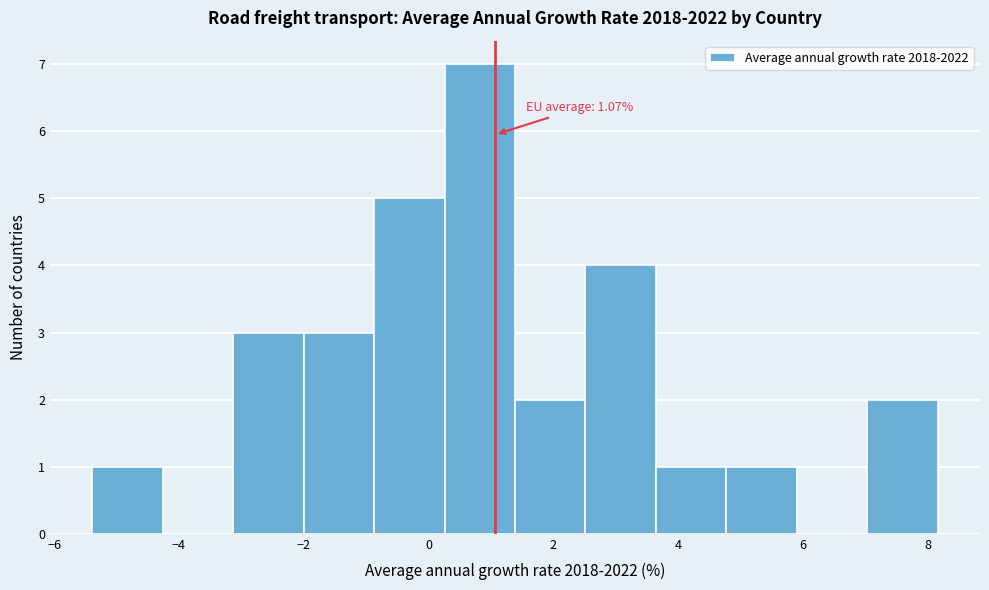

Over which range of the x-axis is the bar tallest?

0.2 to 1.4